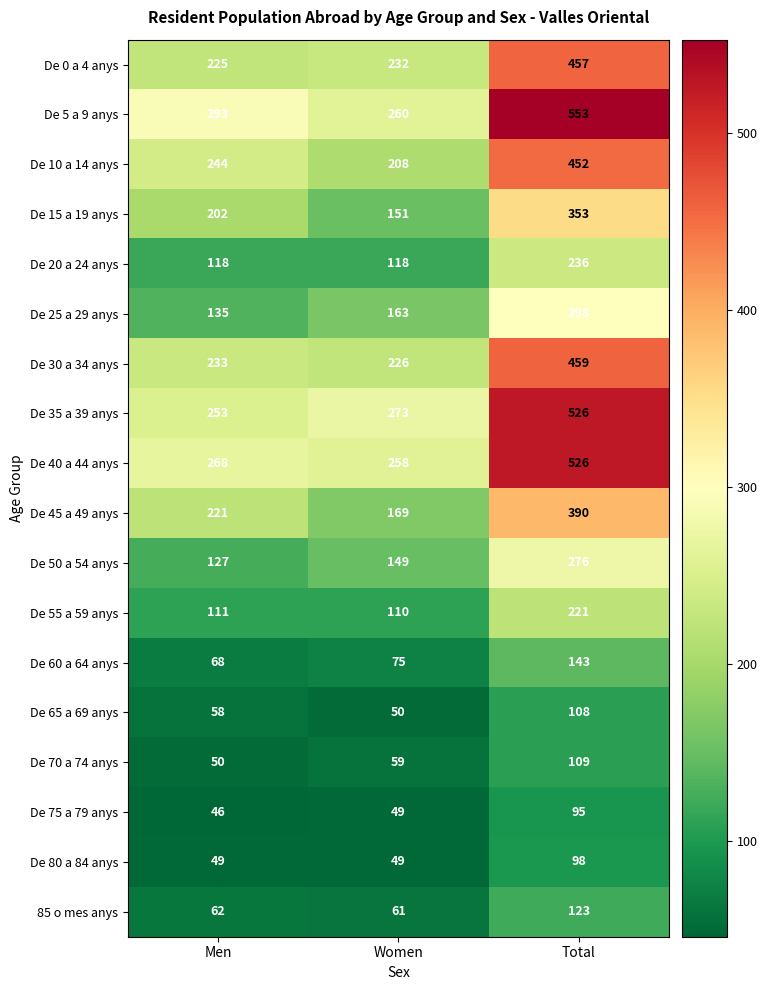

What is the total value across all series at Total?

5423